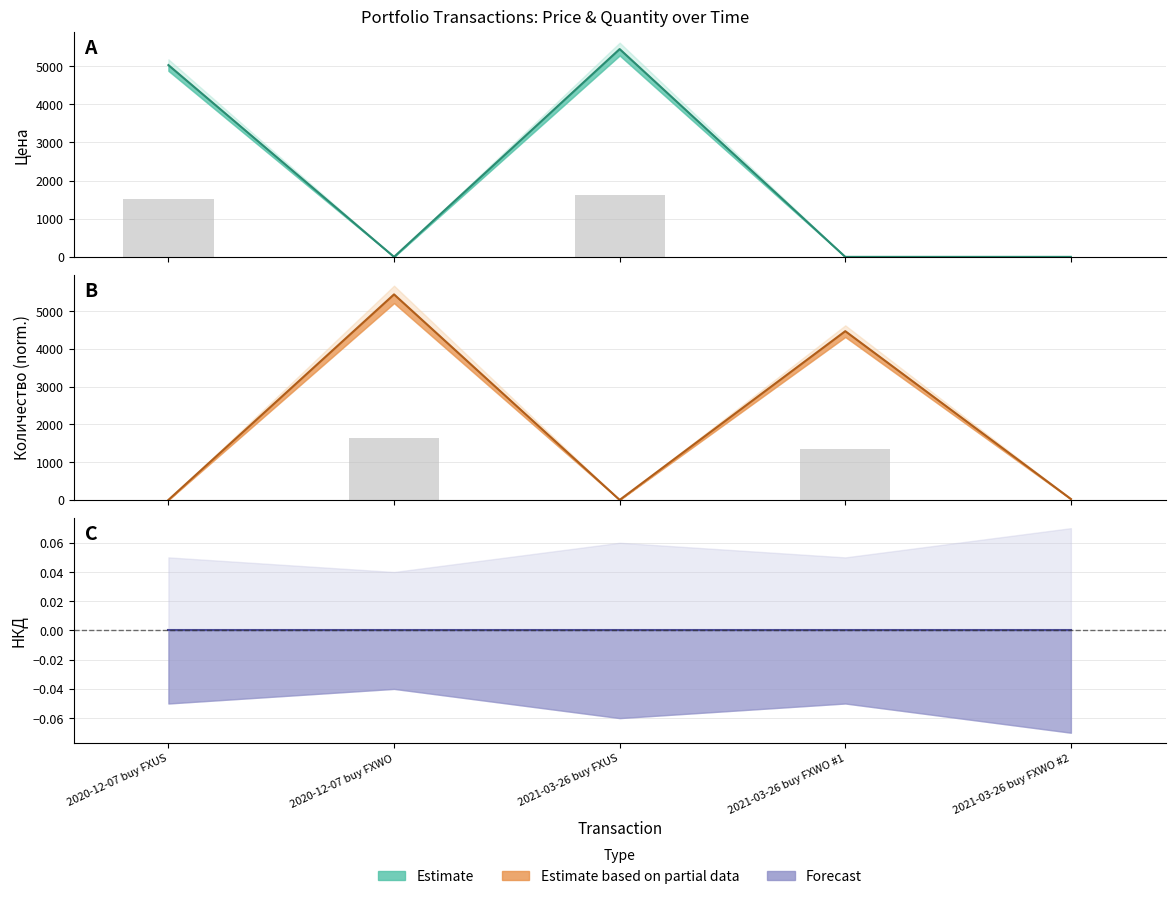

Is it true that Количество (line) equals 9730.9 at 2020-12-07 buy FXWO?

False